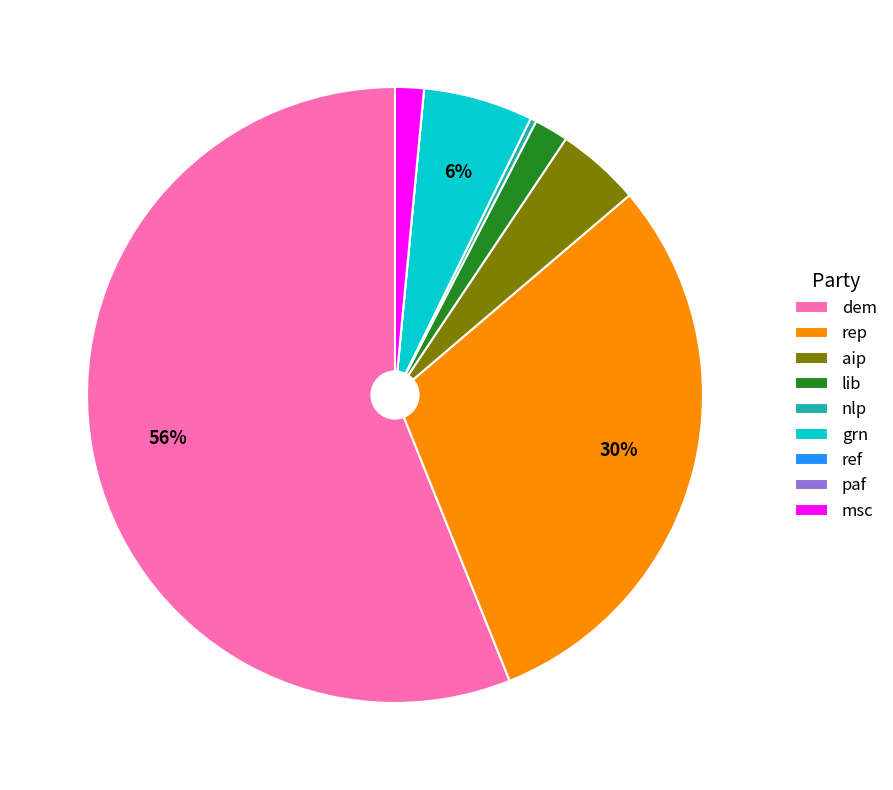

True or false: grn accounts for 12% of the total.

False